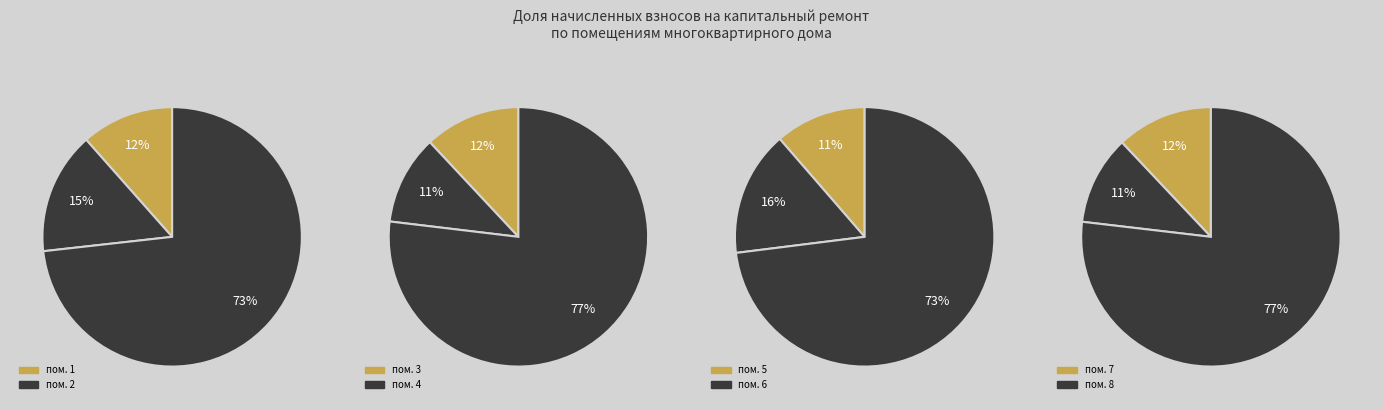

Which has a higher value, 8 or 6?

6